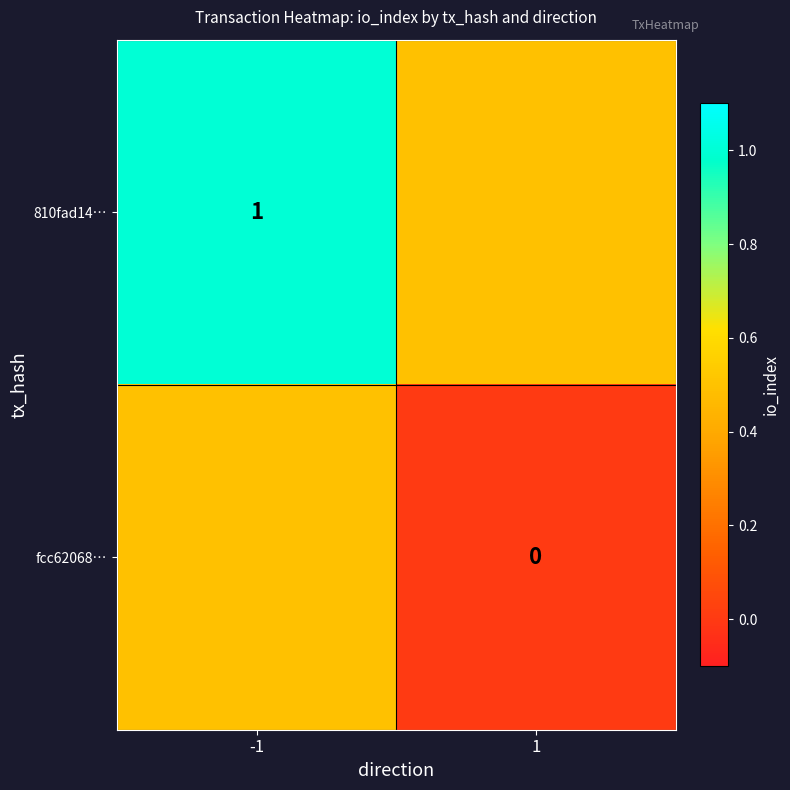

The 810fad14… series shows 1.0 at -1. True or false?

True